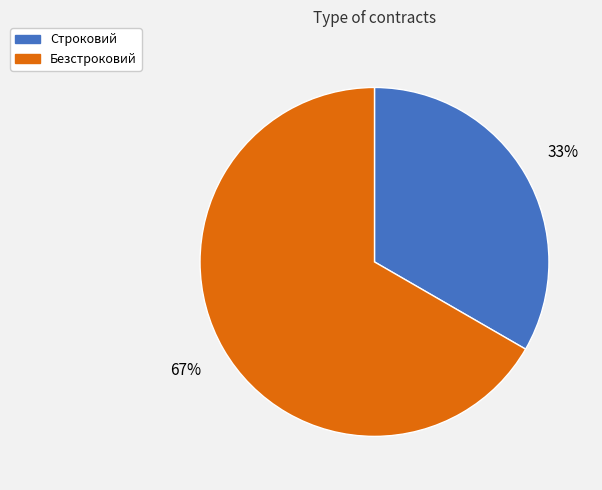

To the nearest percent, what is the average slice percentage?

50%